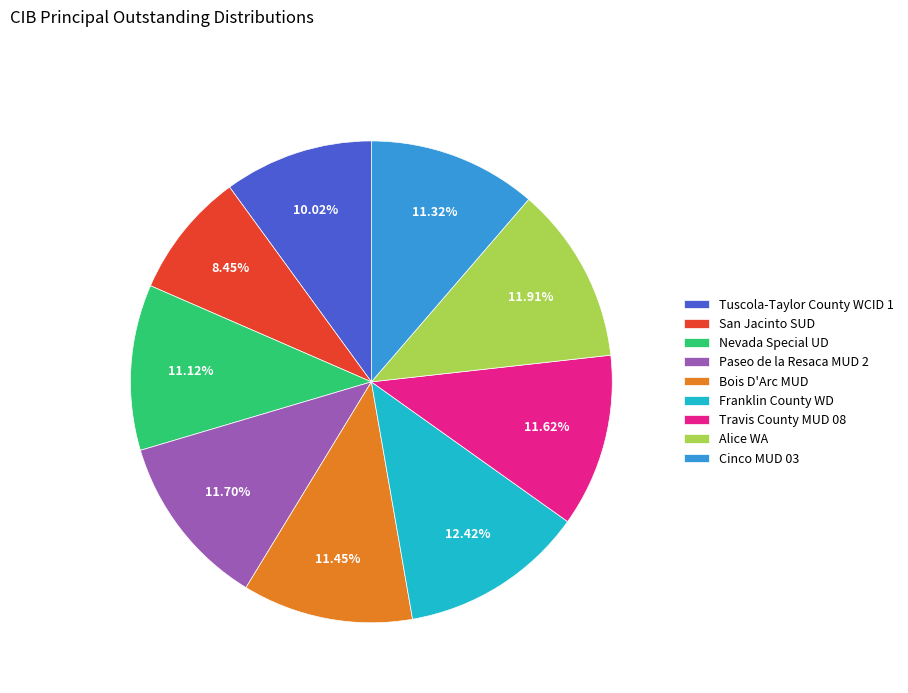

To the nearest percent, what portion does Nevada Special UD represent?

11%